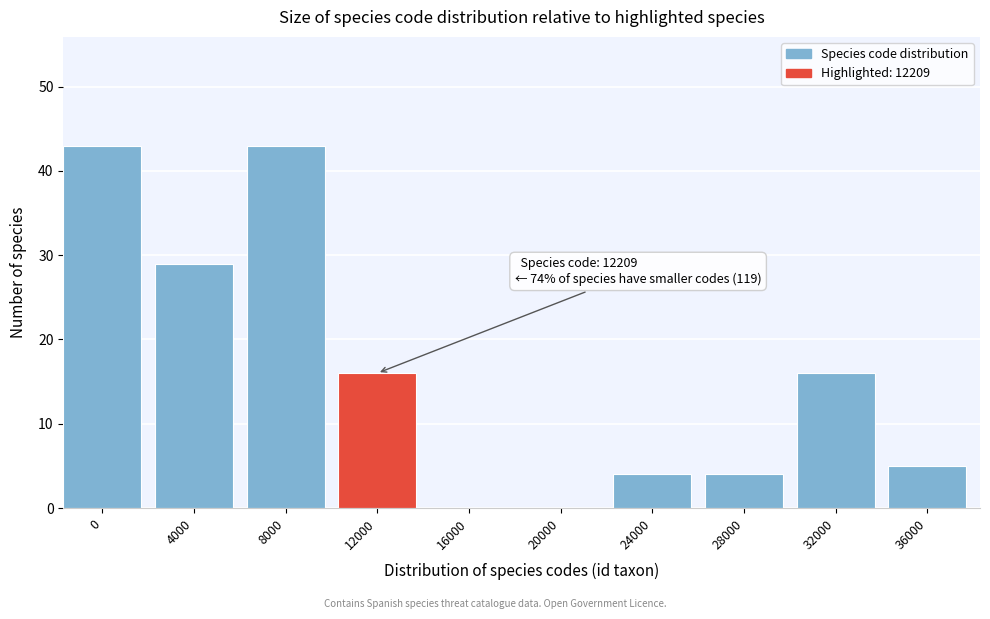

Reading left to right, extract all data points from this chart.

0=43	4000=29	8000=43	12000=16	16000=0	20000=0	24000=4	28000=4	32000=16	36000=5